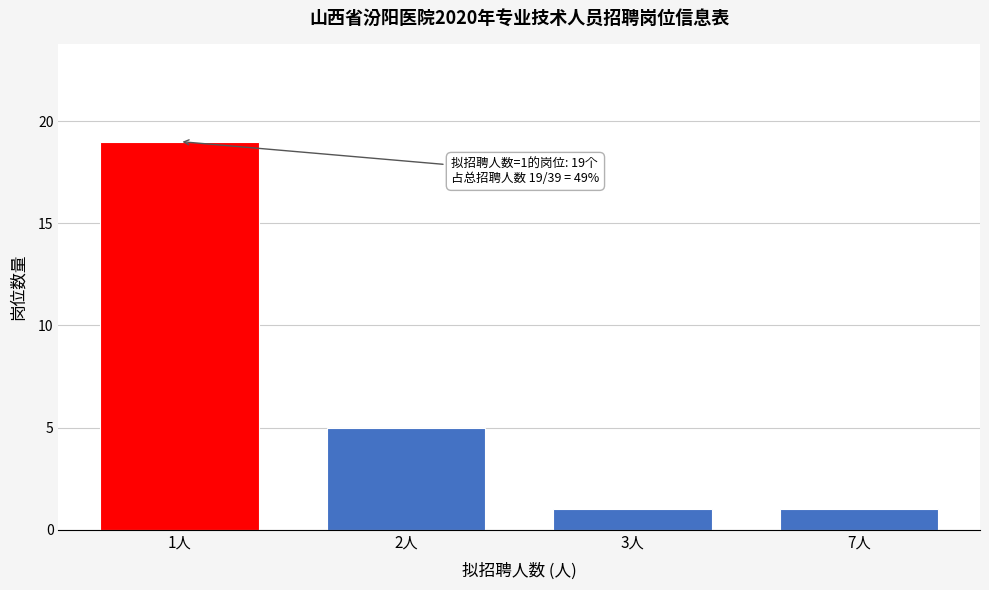

Reading left to right, list all the values displayed in this chart.

1人=19	2人=5	3人=1	7人=1